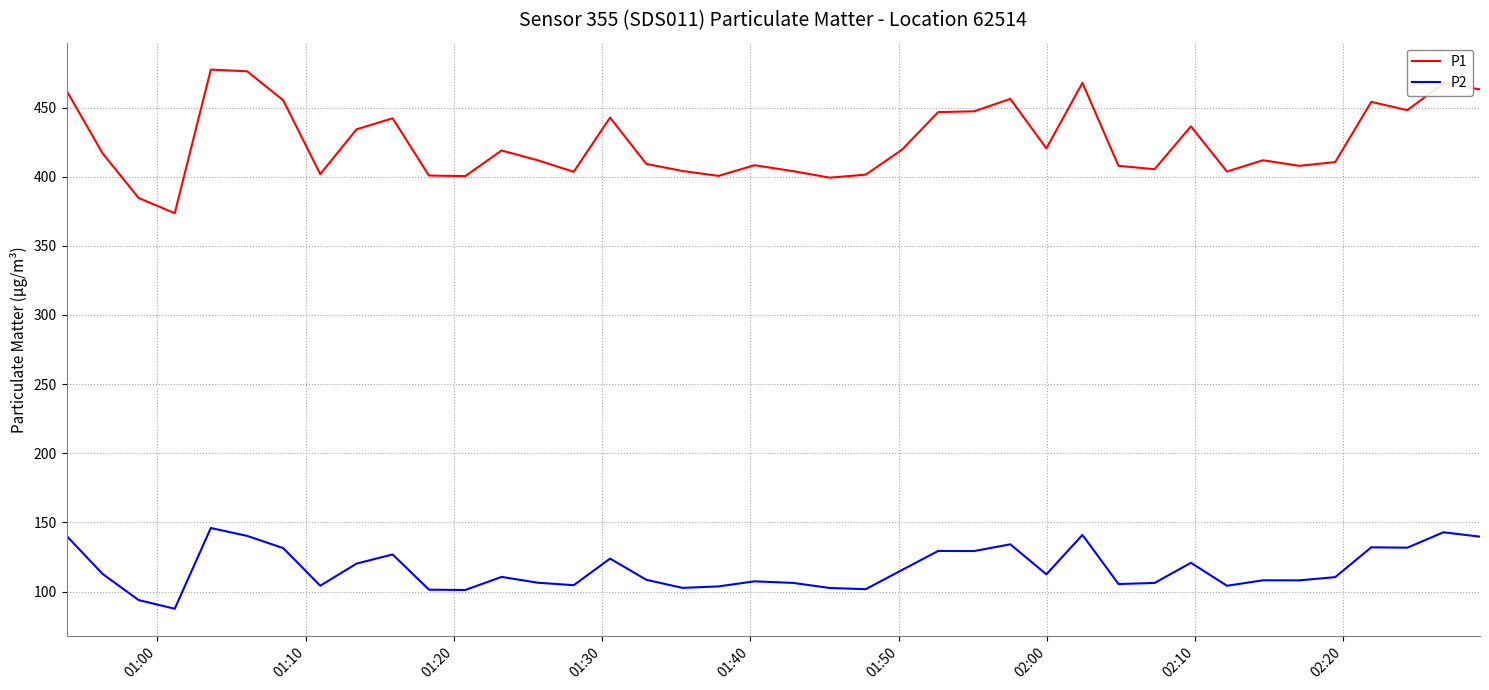

What is the difference between the maximum and minimum values in the P1 series?

103.8